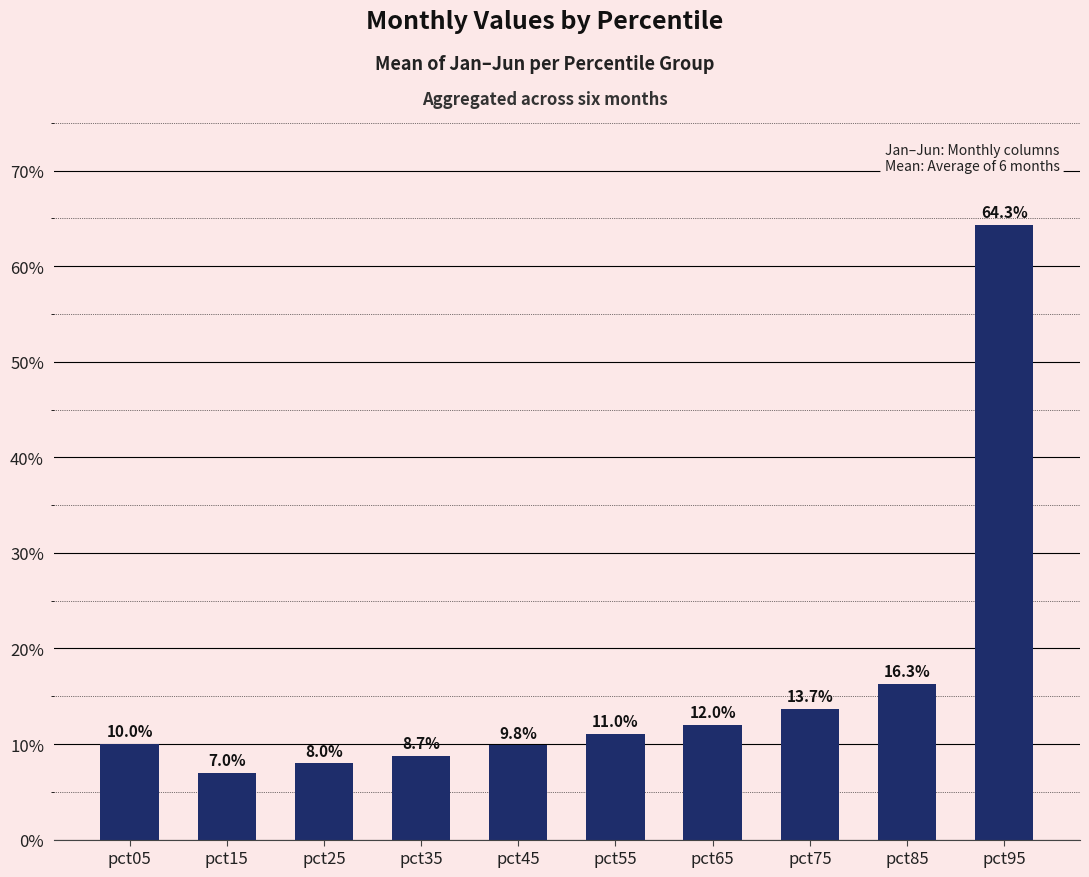

What is the approximate value at pct75?

0.1